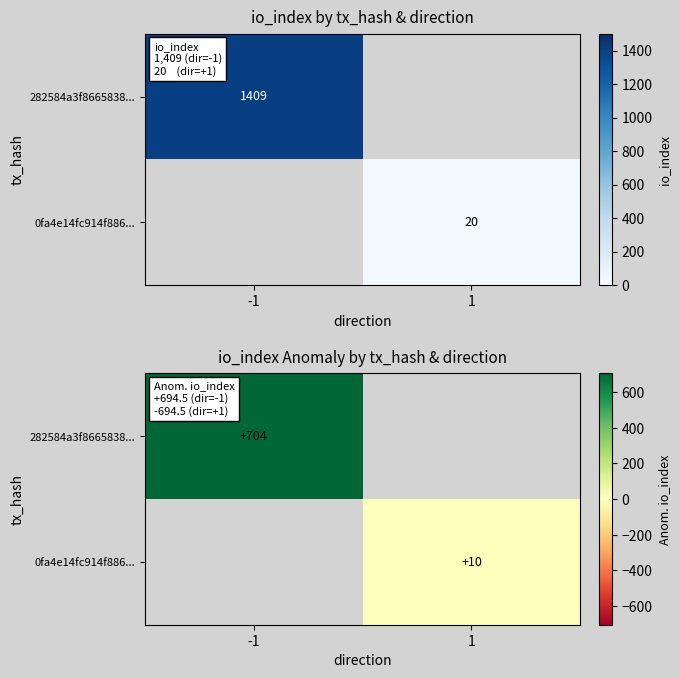

True or false: 0fa4e14fc914f886... has a value of 6.4 at 1.

False